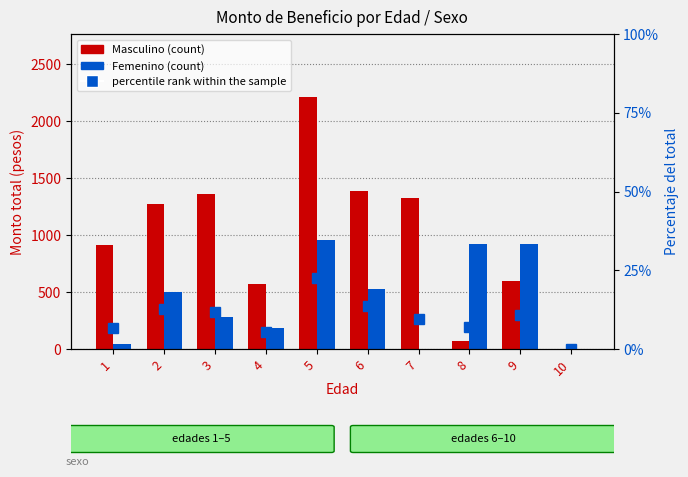

What are all the series names shown in the legend?

Masculino, Femenino, percentile rank within the sample